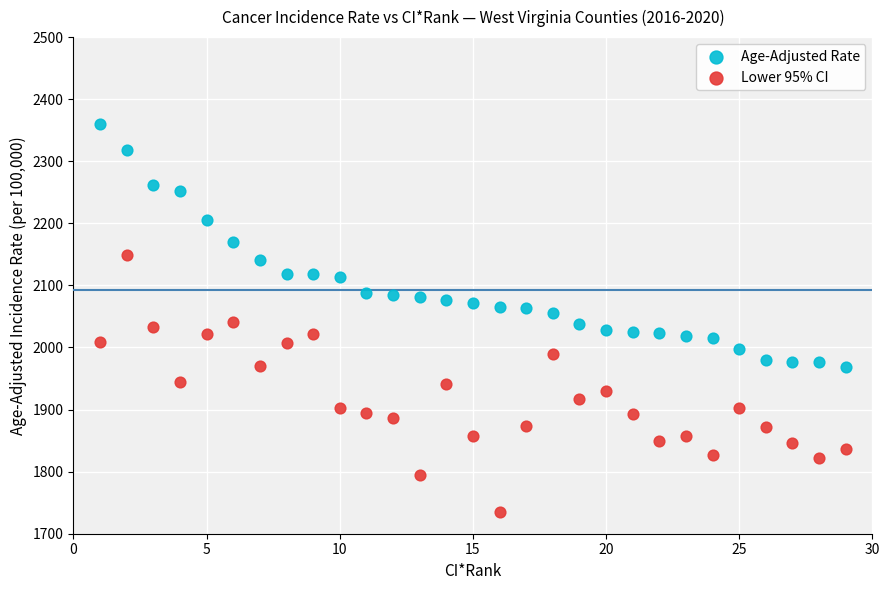

What is the X range (max minus min) for the scatter plot?

28.0